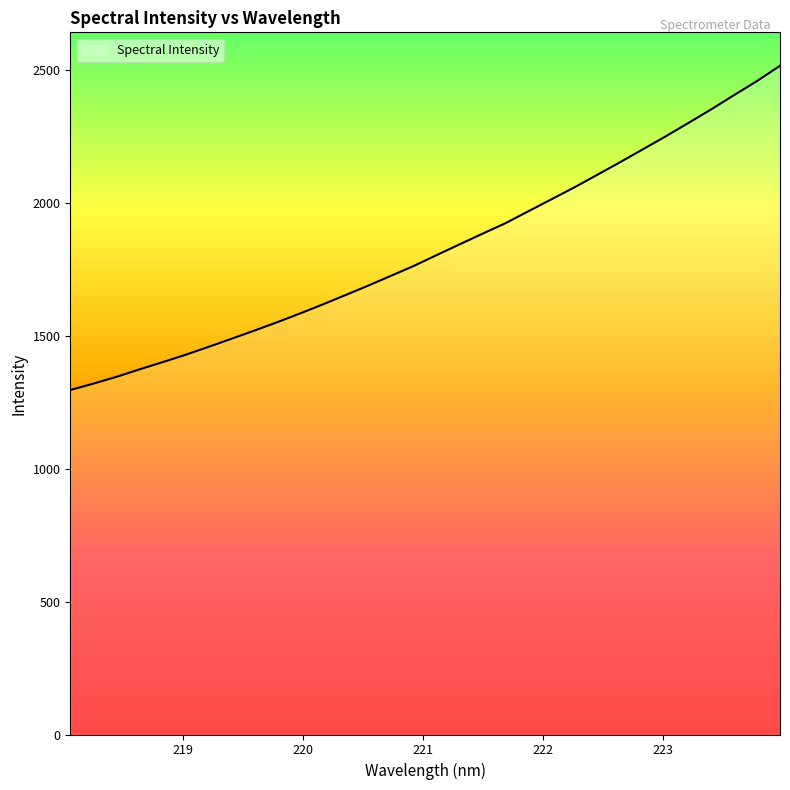

What is the difference between the maximum and minimum values?

1219.8